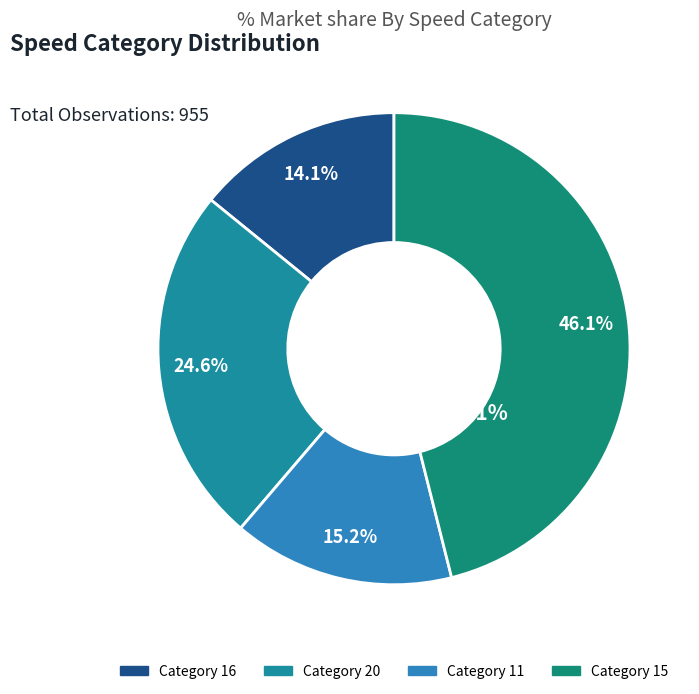

Which has a higher value, 15 or 20?

15